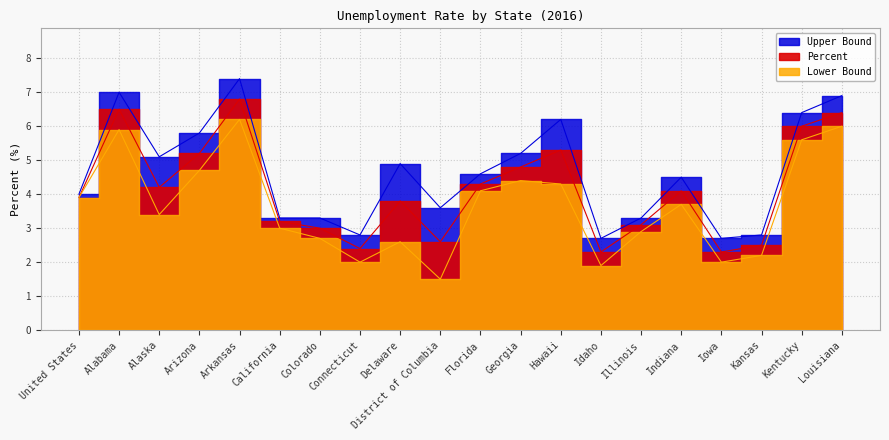

How many lines are shown in the chart?

3